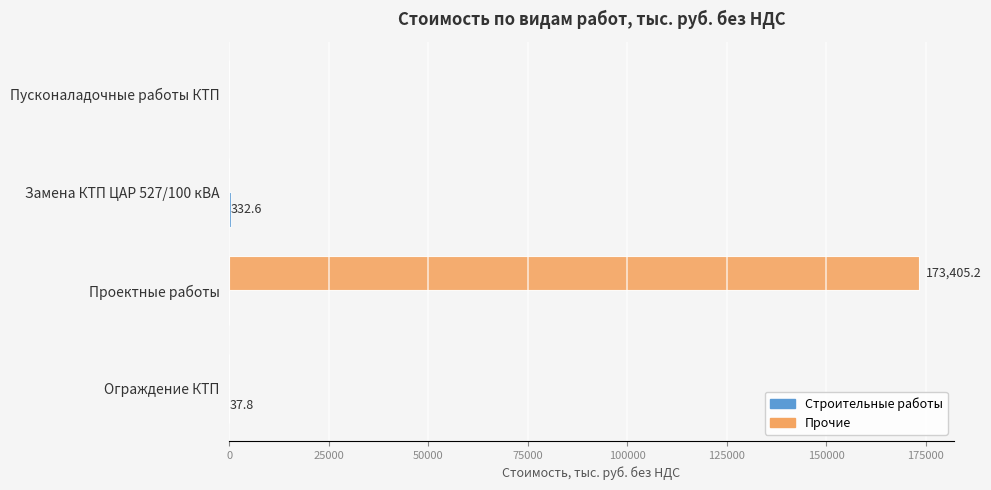

What is the maximum value for Прочие?

173405.2